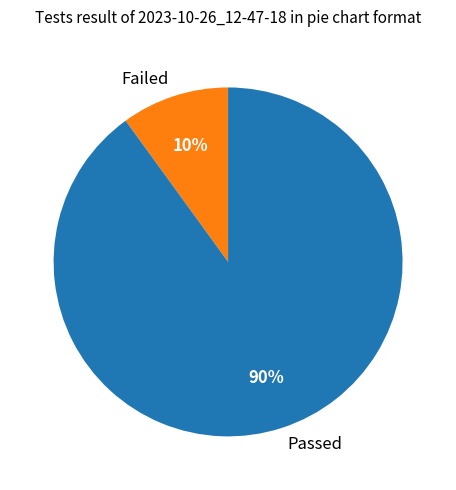

Do Failed and Passed together represent more than half of the pie?

Yes